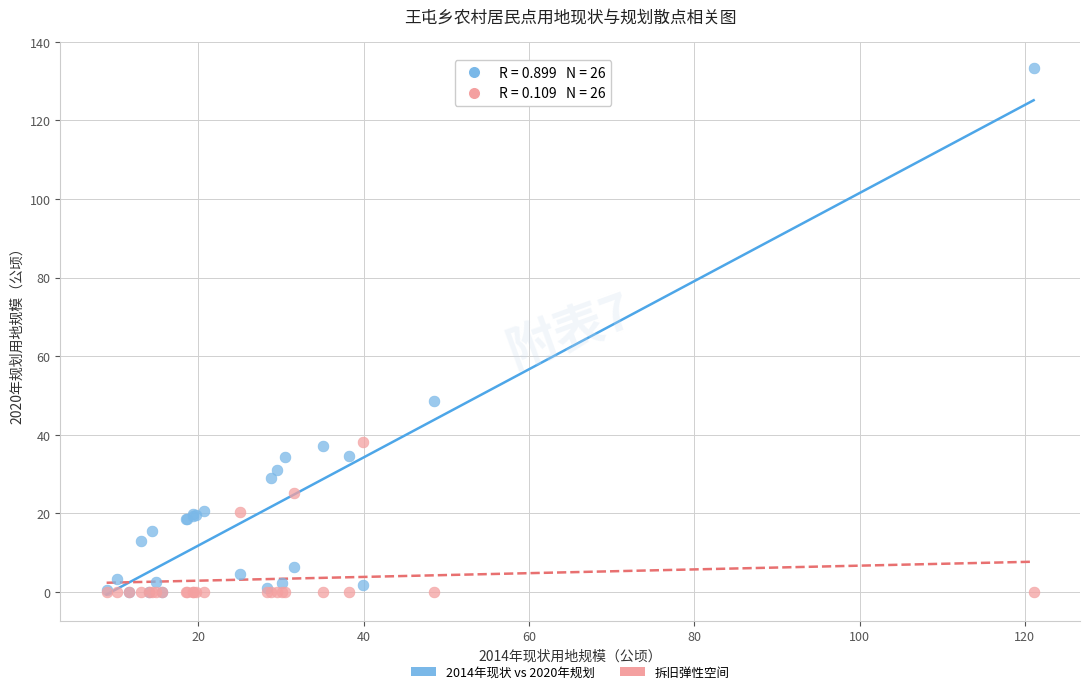

Across all series, what Y value is closest to 66?

48.5